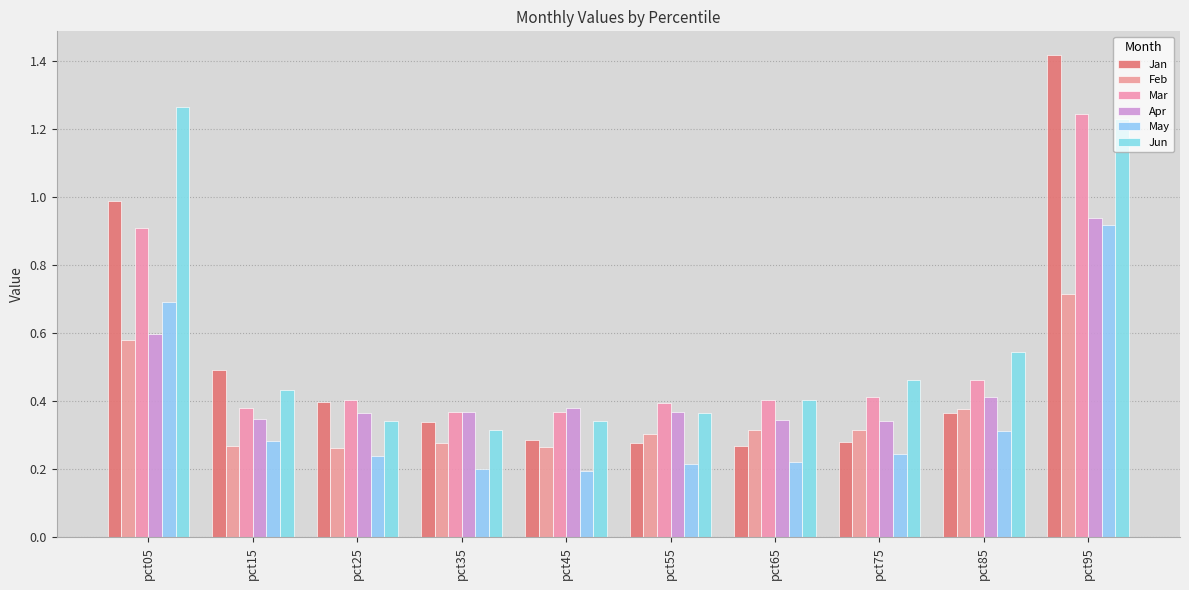

How many bars are there in total?

60